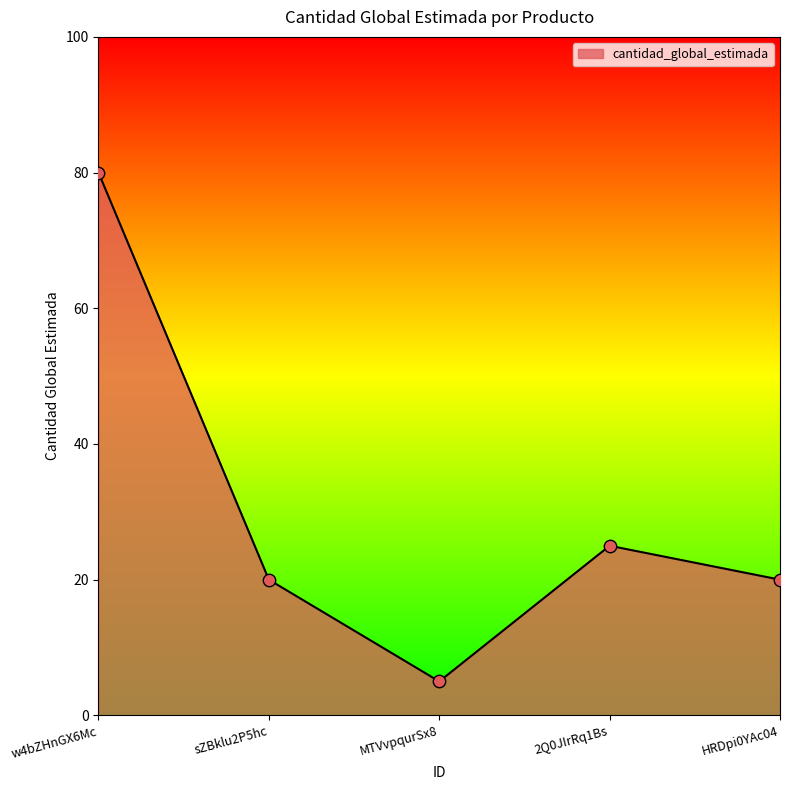

What is the ratio of the value at sZBklu2P5hc to the value at HRDpi0YAc04?

1.0